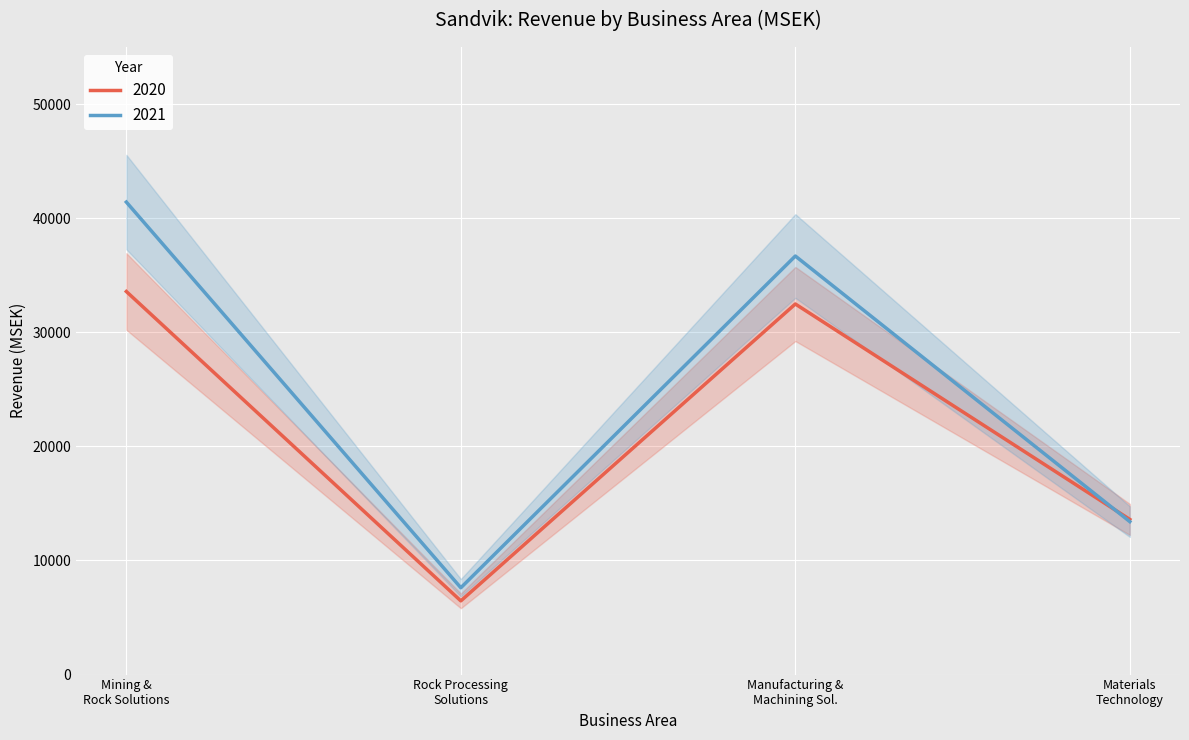

How many 2021 values are between 13405 and 41409?

3